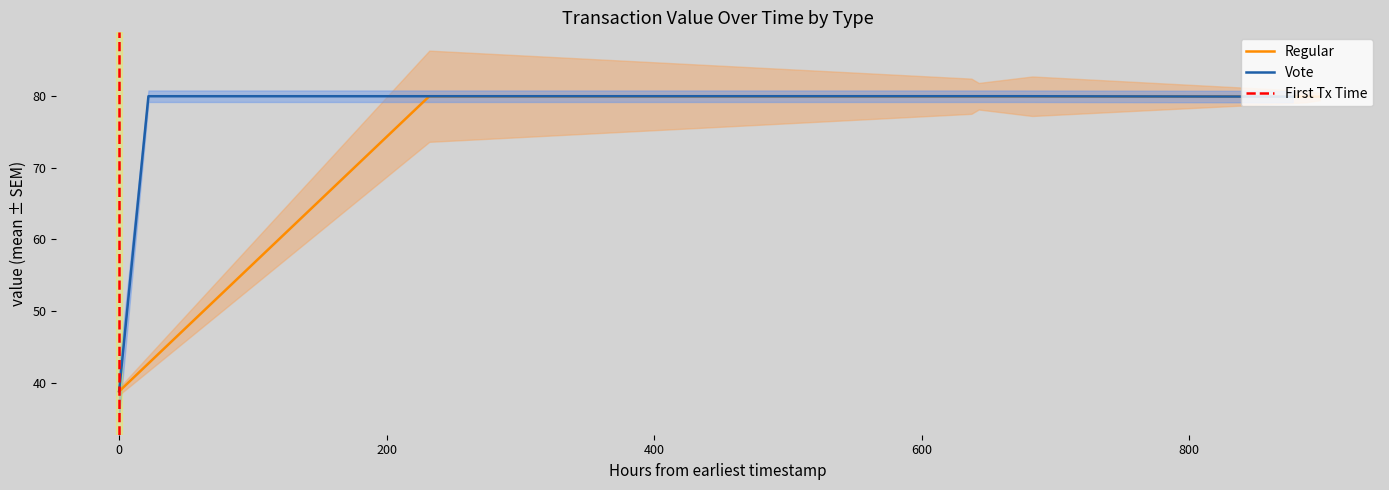

True or false: Regular and Vote cross at least once.

False